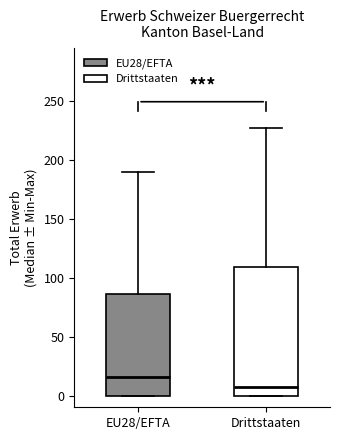

Which box has the lowest median line?

Drittstaaten